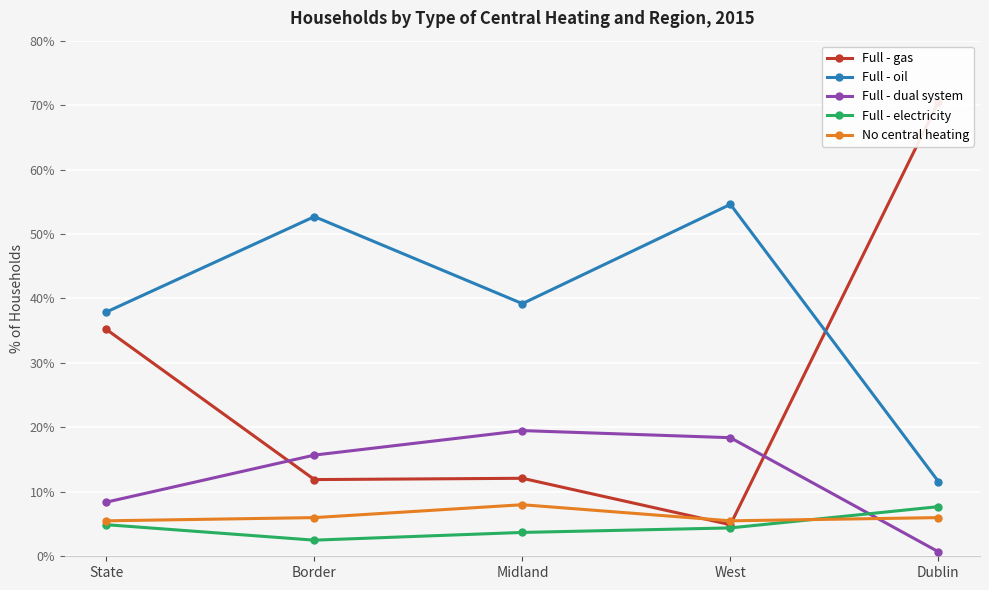

Between Midland and West, which series saw the biggest shift?

Full - oil